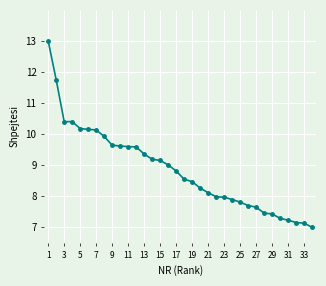

What is the average value?

8.9